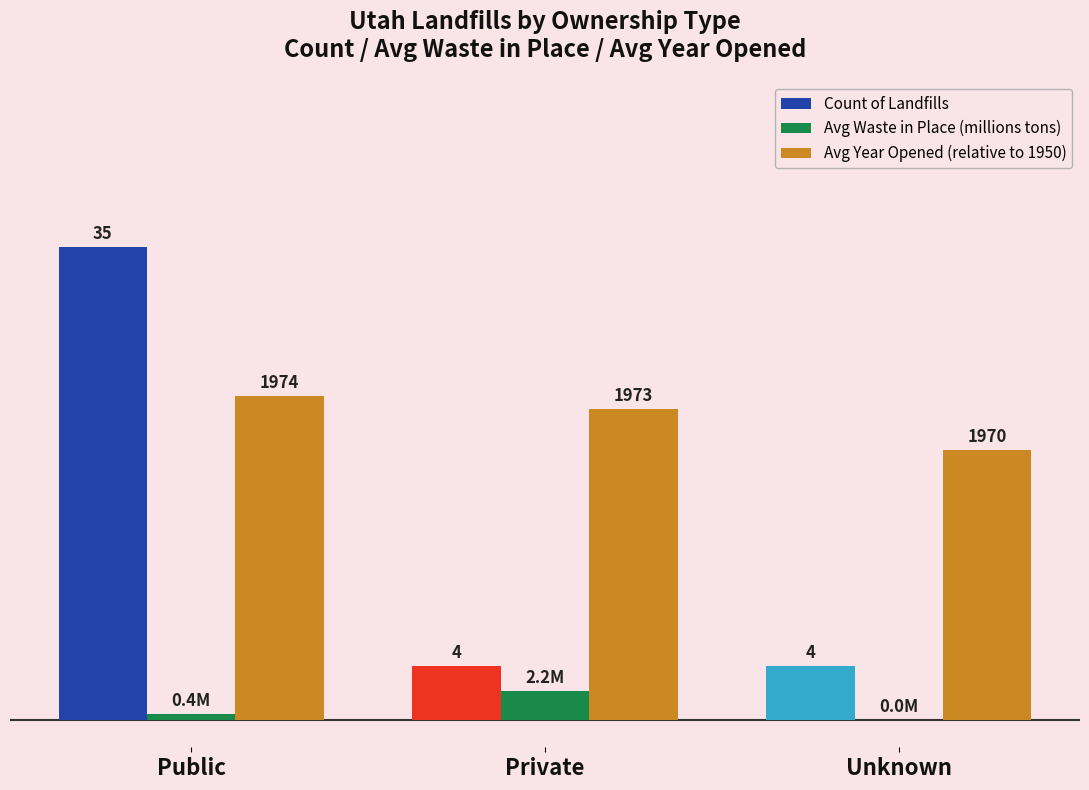

Which series has the largest range (max minus min)?

Count of Landfills